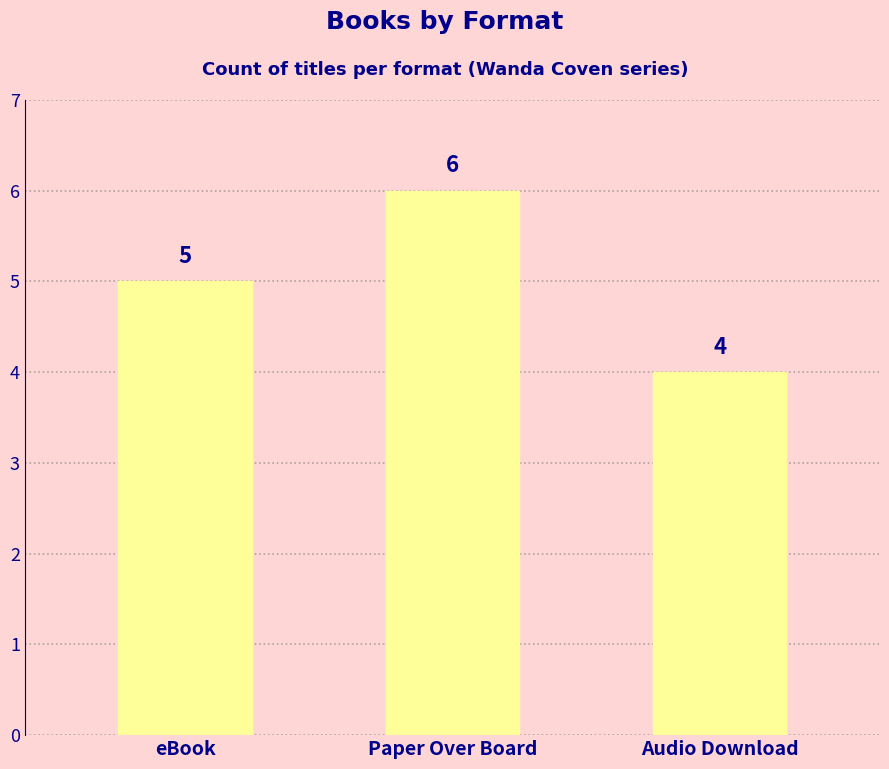

Reading left to right, list all the values displayed in this chart.

eBook=5	Paper Over Board=6	Audio Download=4